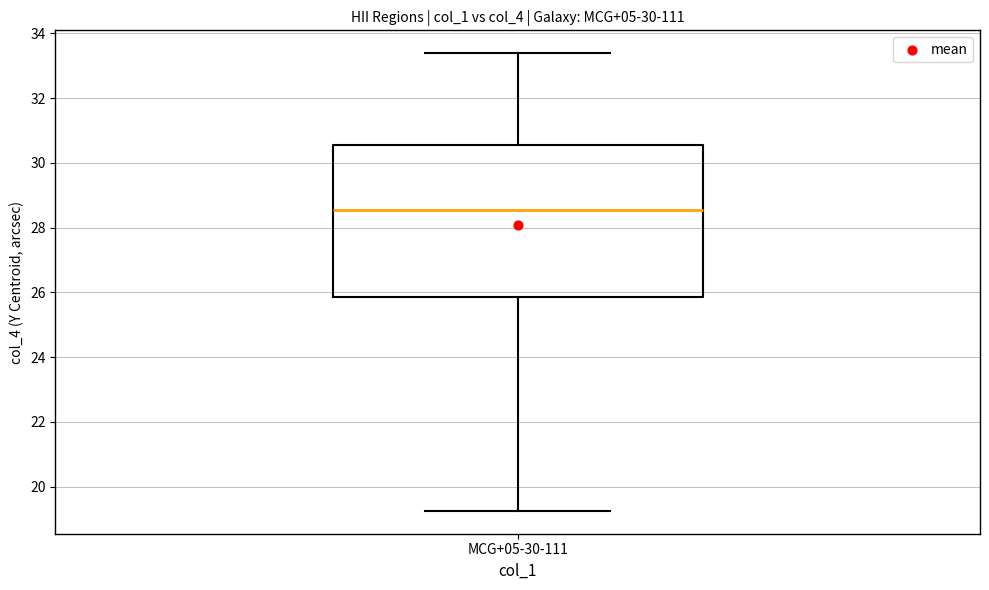

Read this box plot against the y-axis: the position of the median line, the range covered by the box, and the ends of both whiskers. The values are not printed on the chart, so give them approximately, as read against the axis.

median 28.6, box 25.8 to 30.6, whiskers 19.2 to 33.4